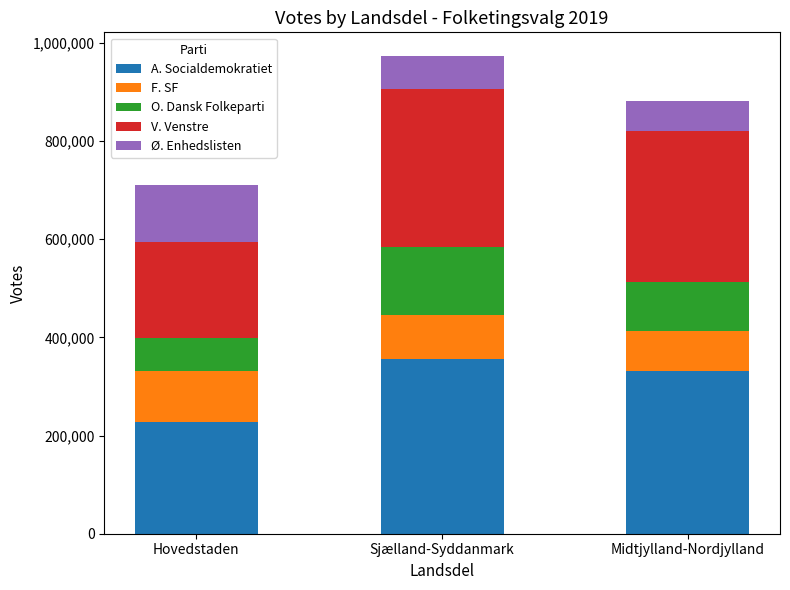

List the labels in order of A. Socialdemokratiet value, smallest first.

Hovedstaden, Midtjylland-Nordjylland, Sjælland-Syddanmark